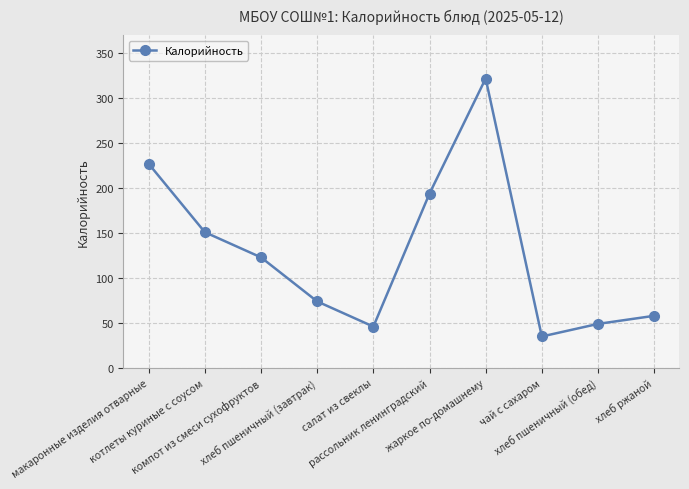

Between компот из смеси сухофруктов and хлеб ржаной, which is larger?

компот из смеси сухофруктов